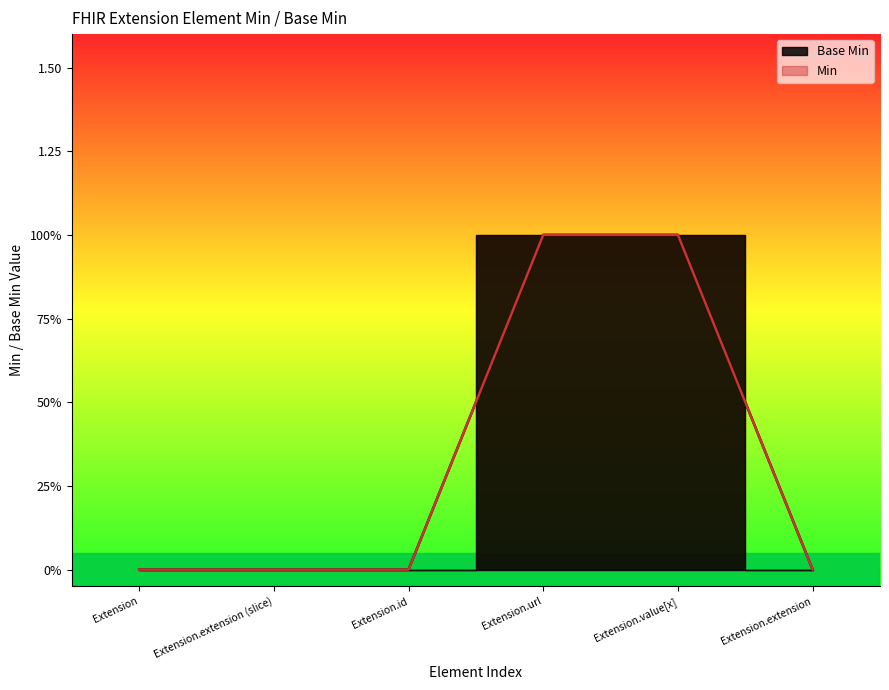

How many lines are shown in the chart?

1